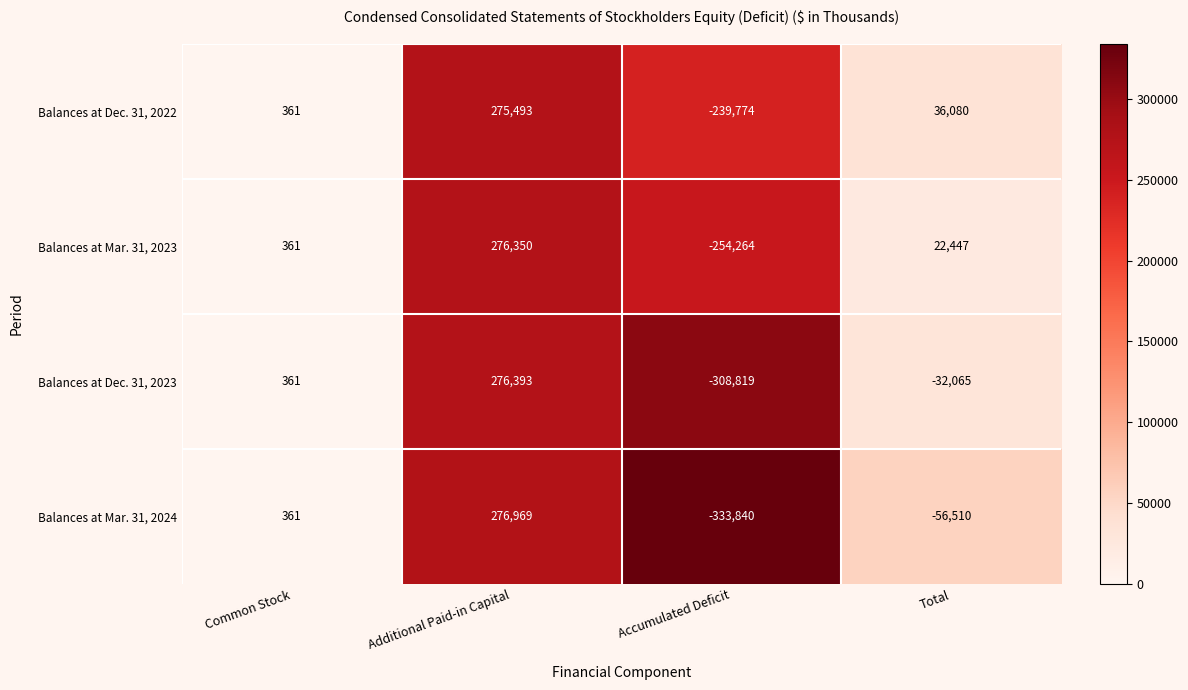

What is the approximate value of Balances at Mar. 31, 2024 at Accumulated Deficit, to the nearest 50?

-333850